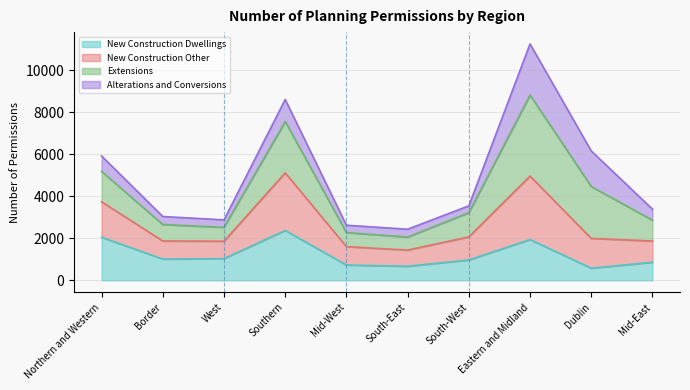

What is the approximate value of New Construction Dwellings at South-East?

673